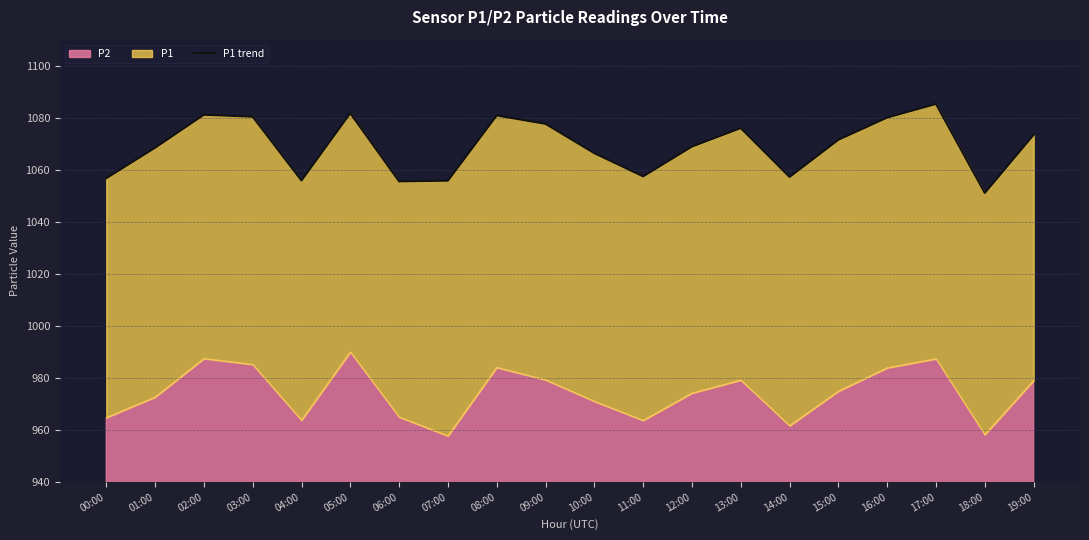

Does the chart display data point markers on the line(s)?

No